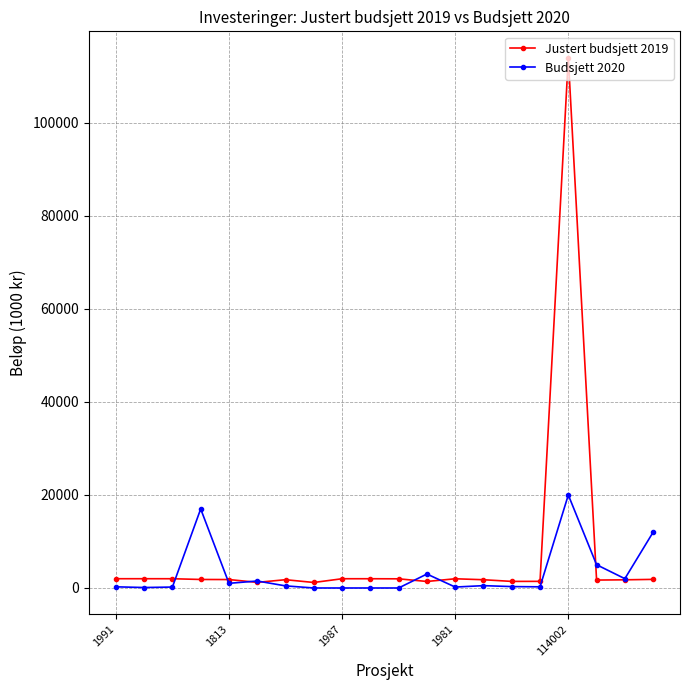

Which series has the widest spread of values?

Justert budsjett 2019